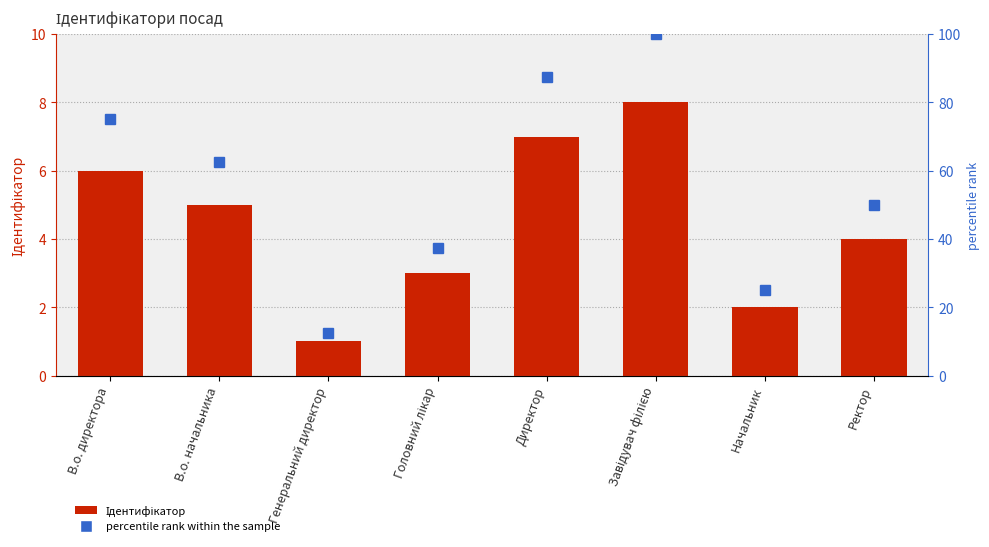

Between В.о. директора and Директор, which is larger?

Директор